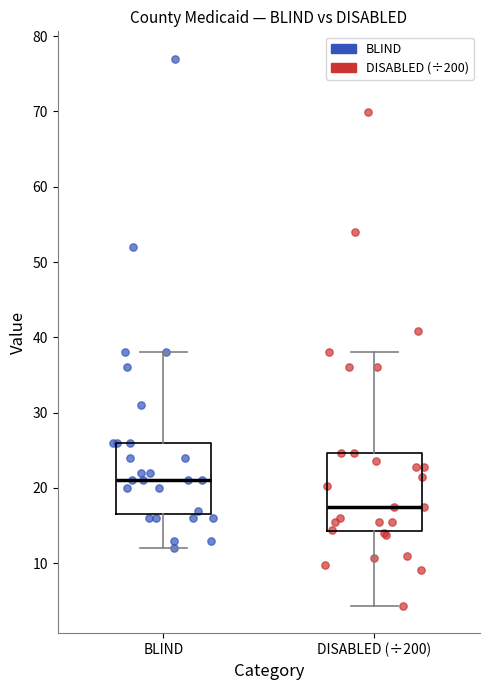

Reading left to right, transcribe this box plot: for each box, give where its median line is, the range the box spans, and where its two whiskers end, as read against the y-axis. The values are not printed on the chart, so give them approximately, as read against the axis.

BLIND: median 21, box 17 to 26, whiskers 12 to 38
DISABLED (÷200): median 18, box 14 to 25, whiskers 4 to 38